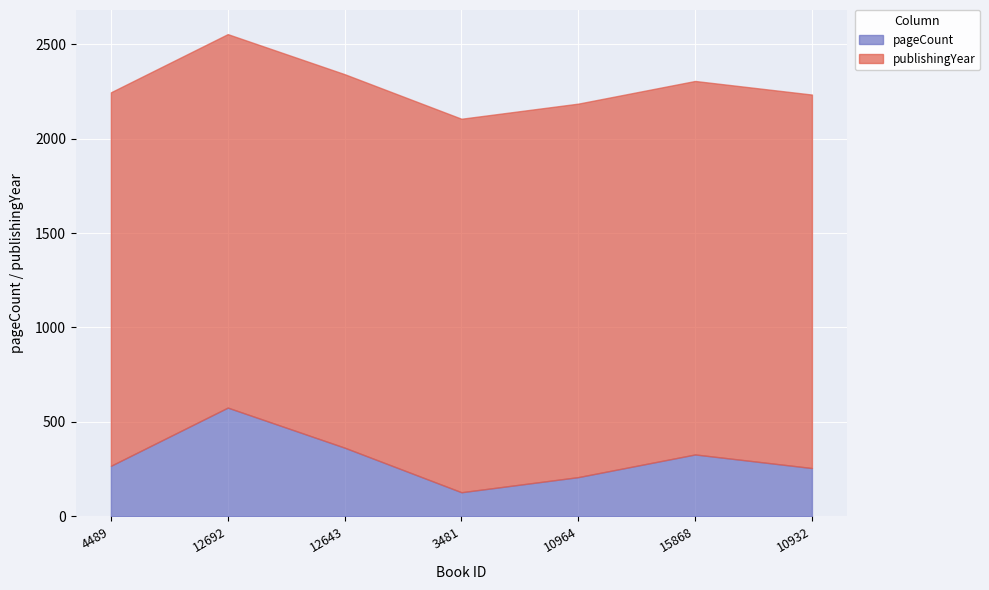

True or false: publishingYear and pageCount cross at least once.

False